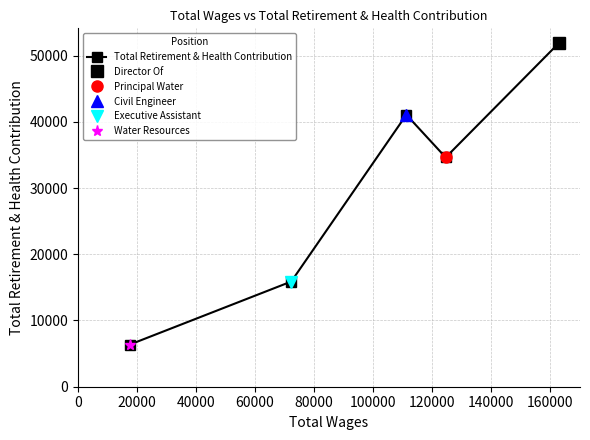

What is the highest value of the Total Retirement & Health Contribution series?

51836